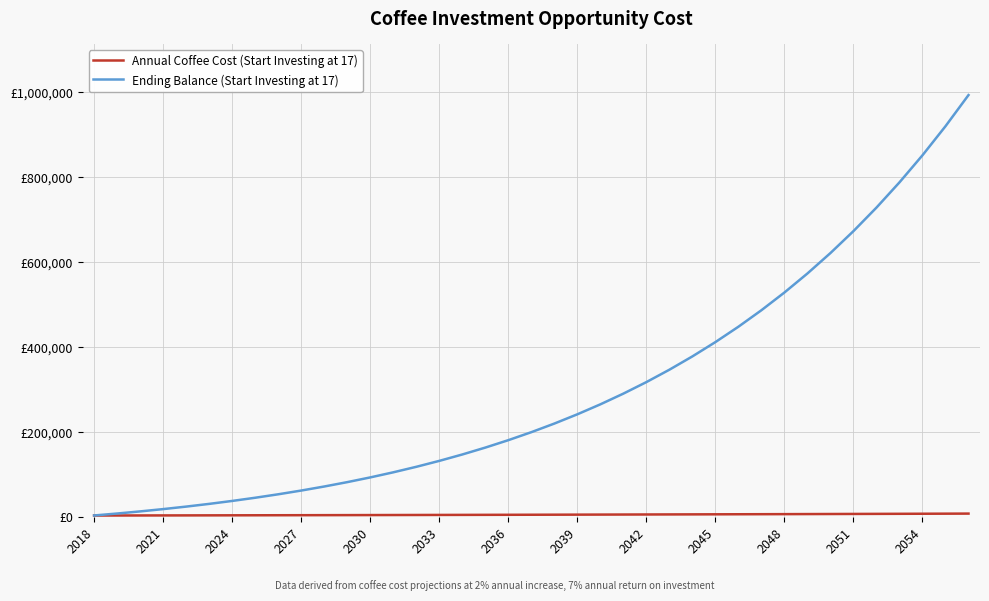

Does the chart display data point markers on the line(s)?

No